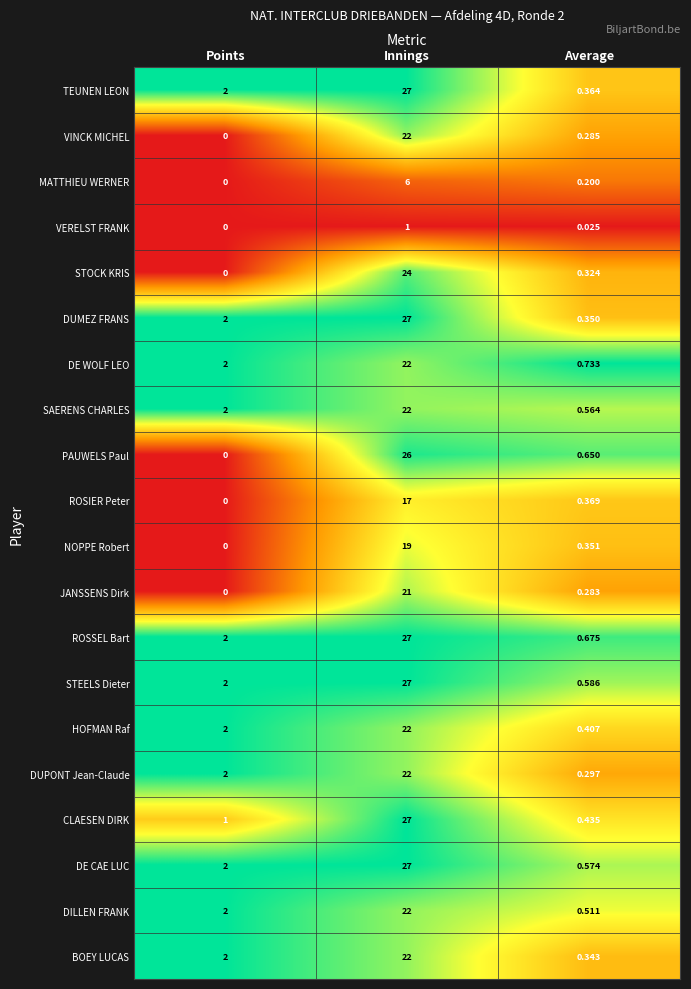

At which category is the sum across all series the highest?

Innings